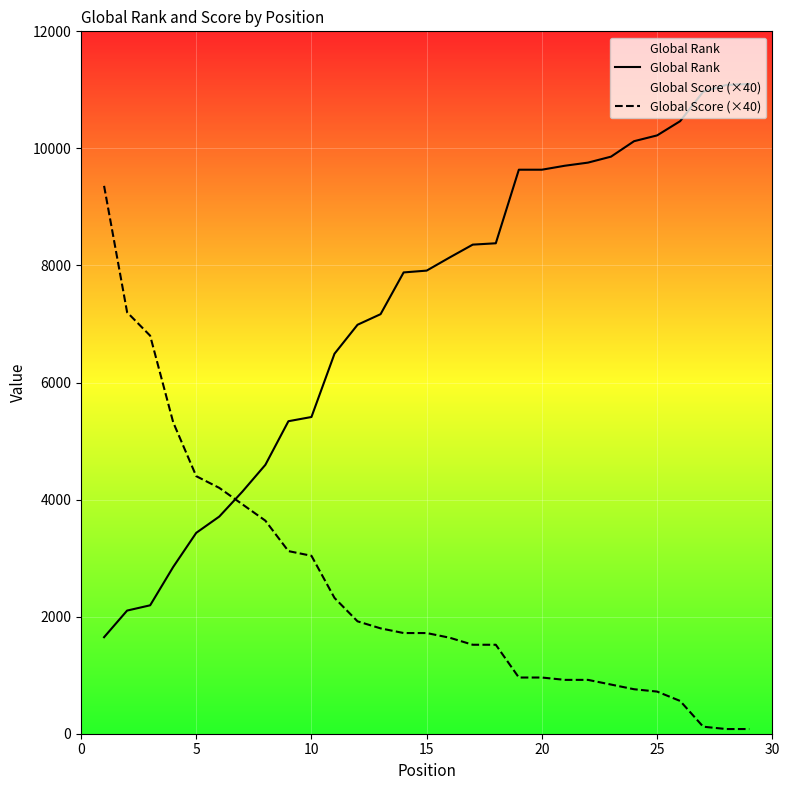

What is the sum of all Global Score (×40) values?

72080